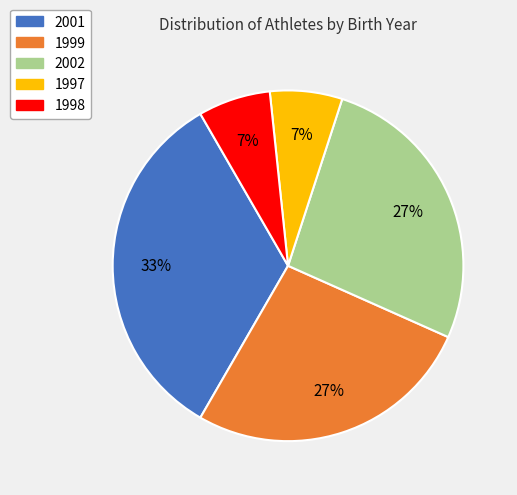

Count the number of slices in the pie.

5